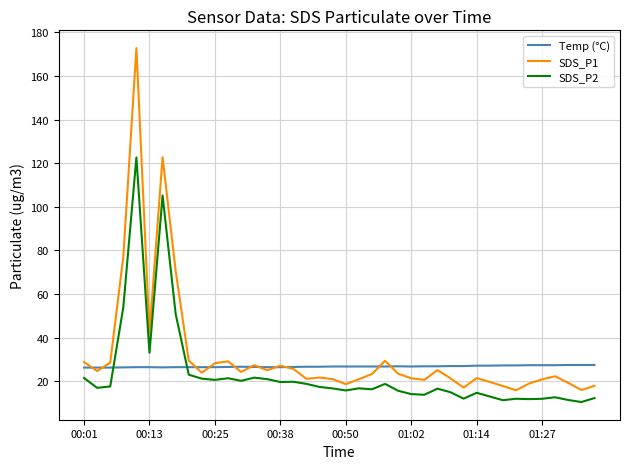

What is the maximum value for Temp (°C)?

27.5